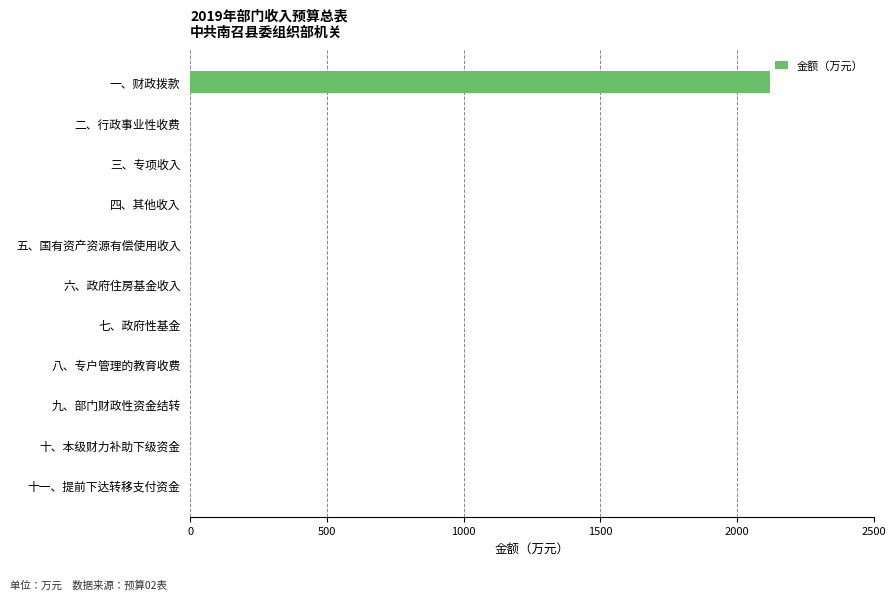

Which label corresponds to the largest value in the chart?

一、财政拨款